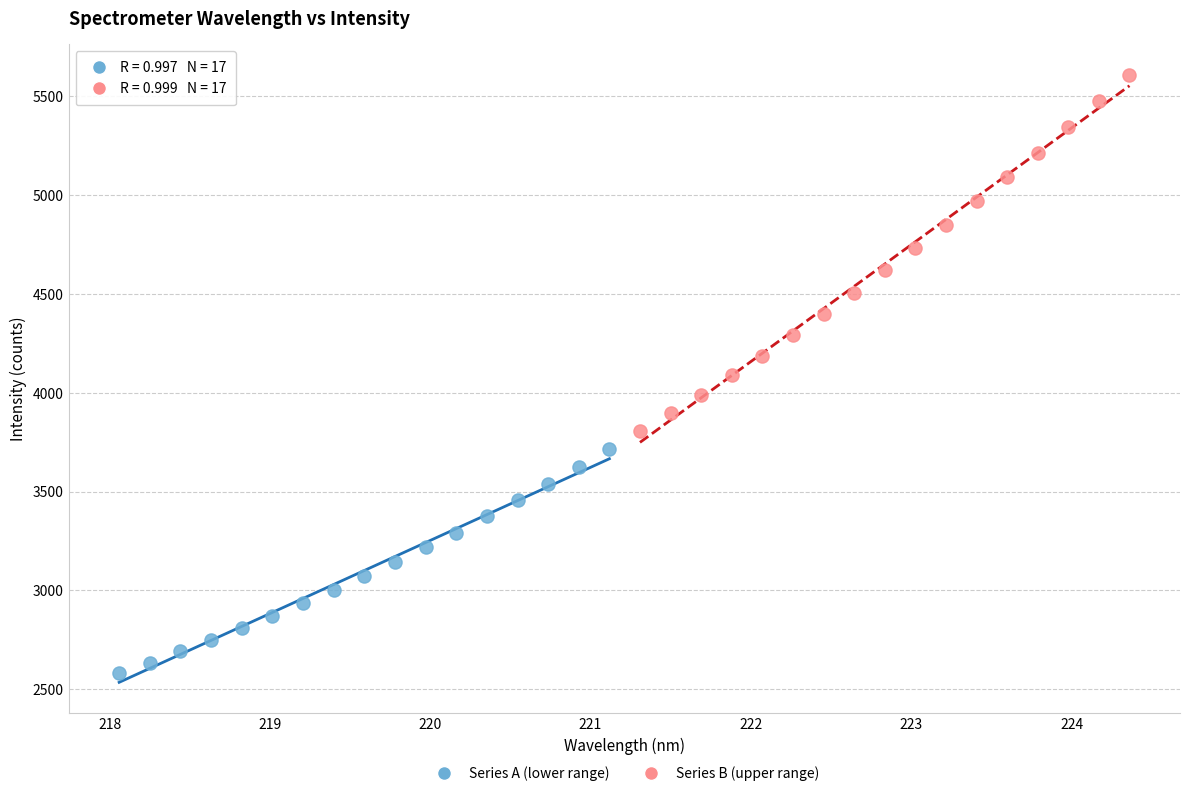

Which series reaches the minimum Y coordinate?

Series A (lower range)